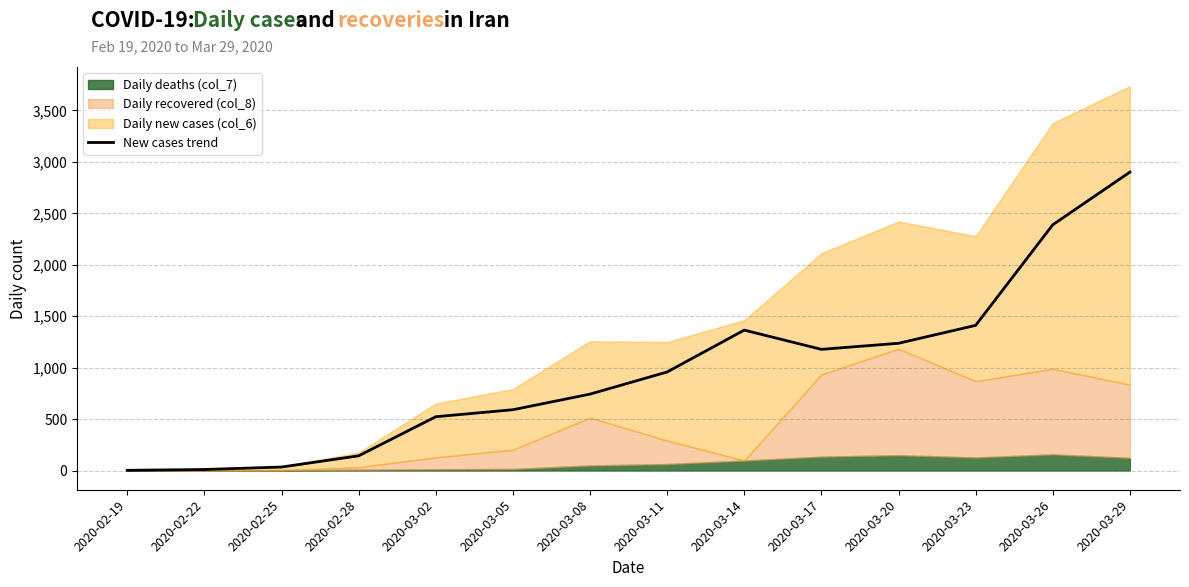

Which category has the lowest value across all series?

2020-02-19